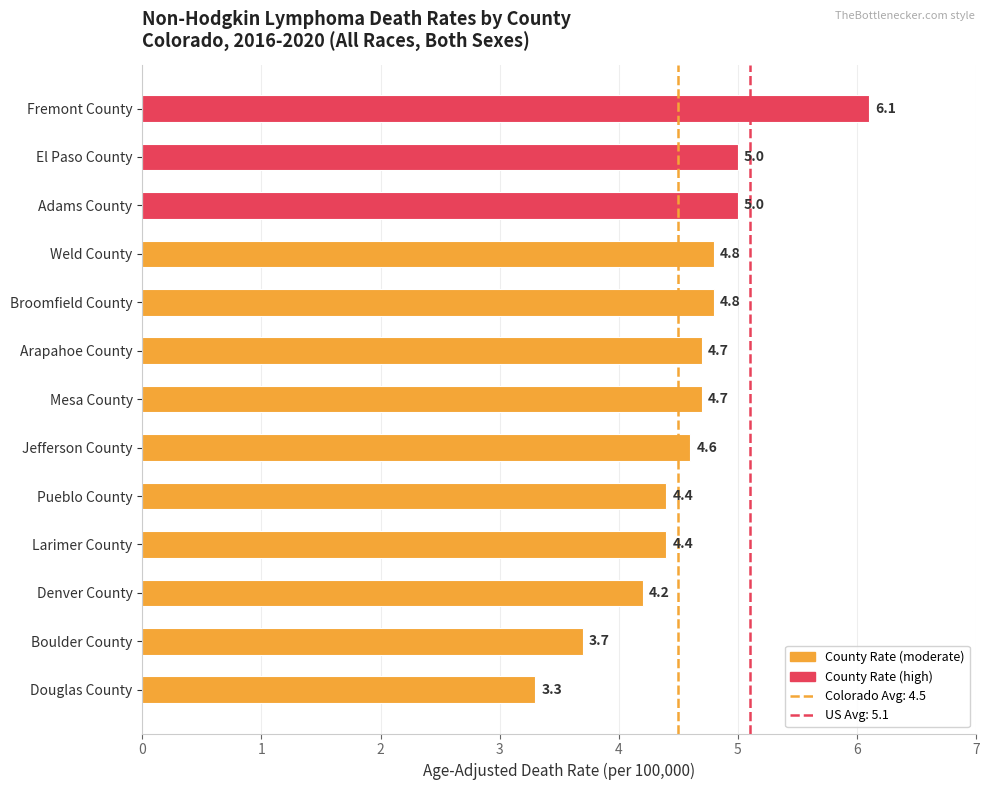

What position from the top is Jefferson County?

8